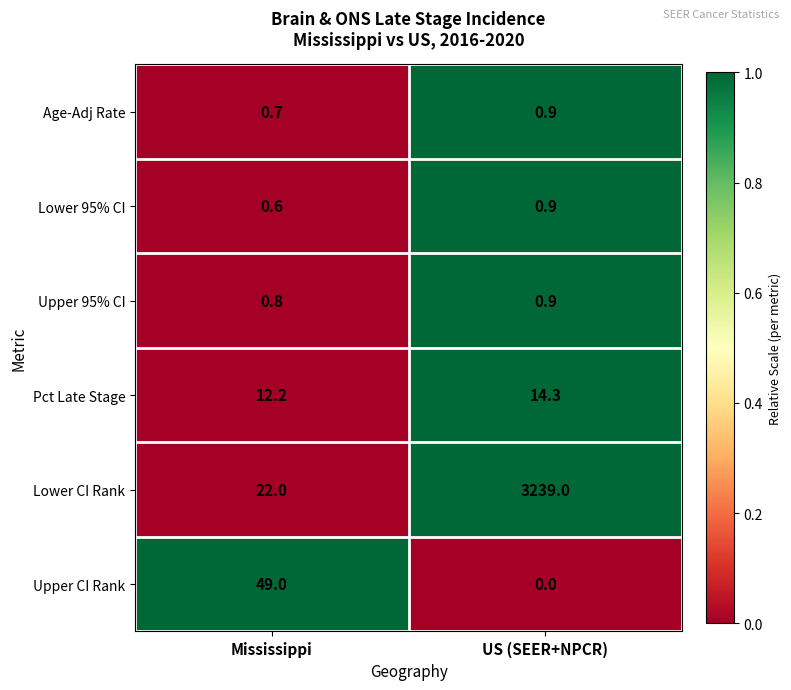

Which series has the largest range (max minus min)?

Lower CI Rank